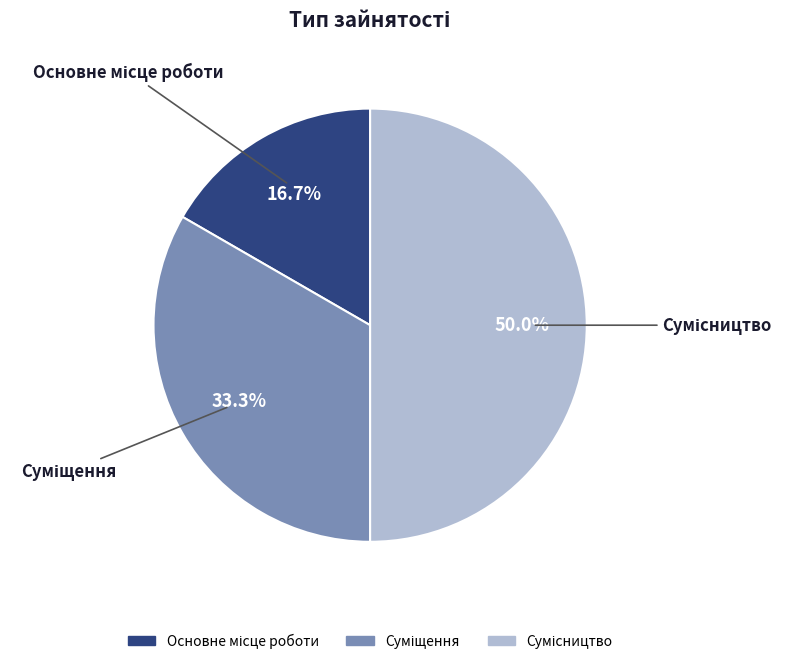

What is the change in value from Основне місце роботи to Суміщення?

+1